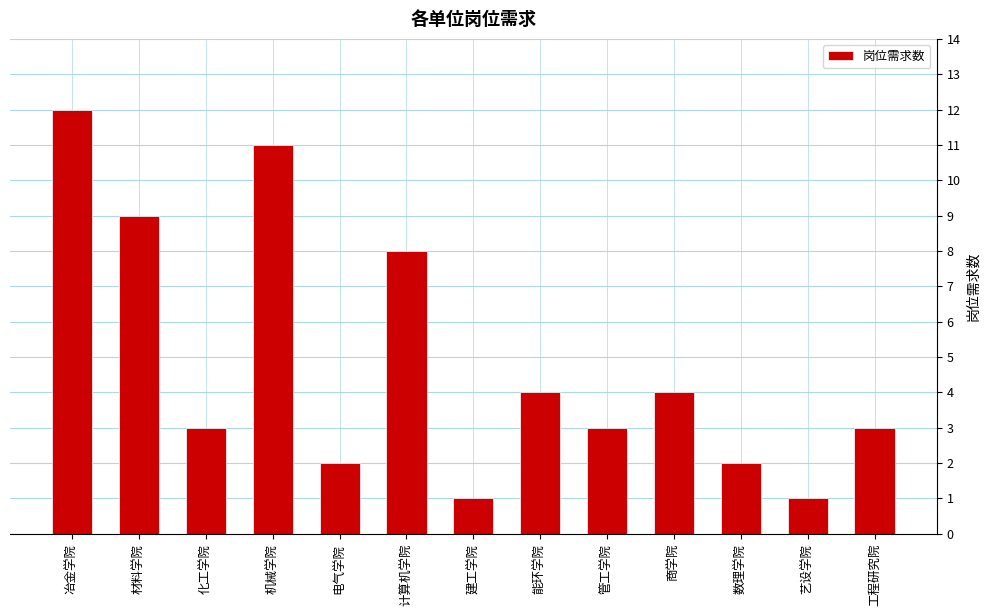

What is the difference between the maximum and minimum values?

11